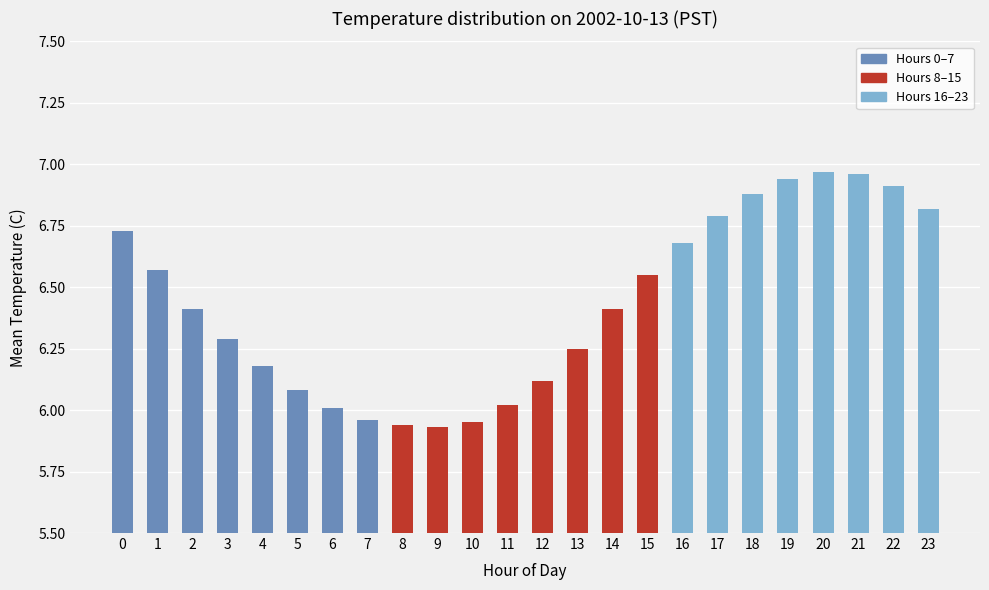

Count the number of data series in this chart.

1